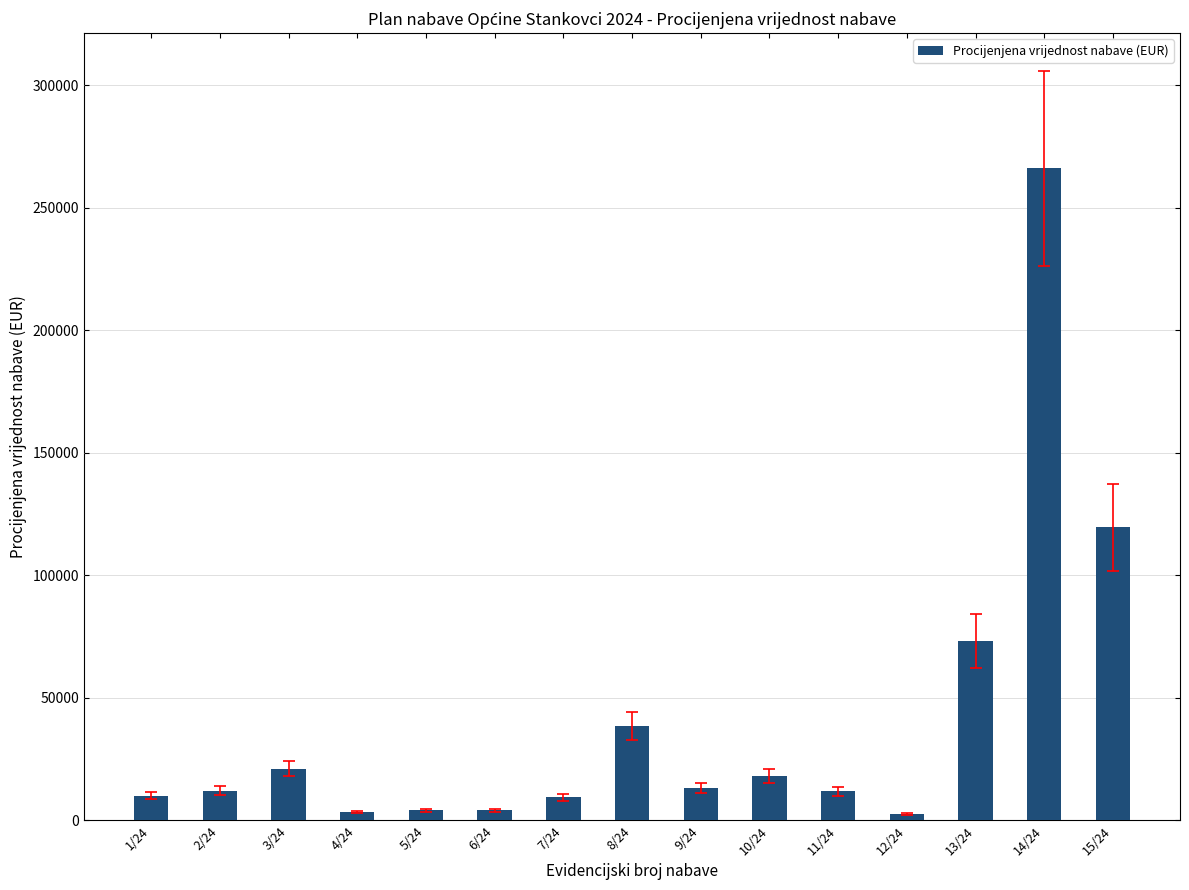

At which label is the value closest to 134250?

15/24